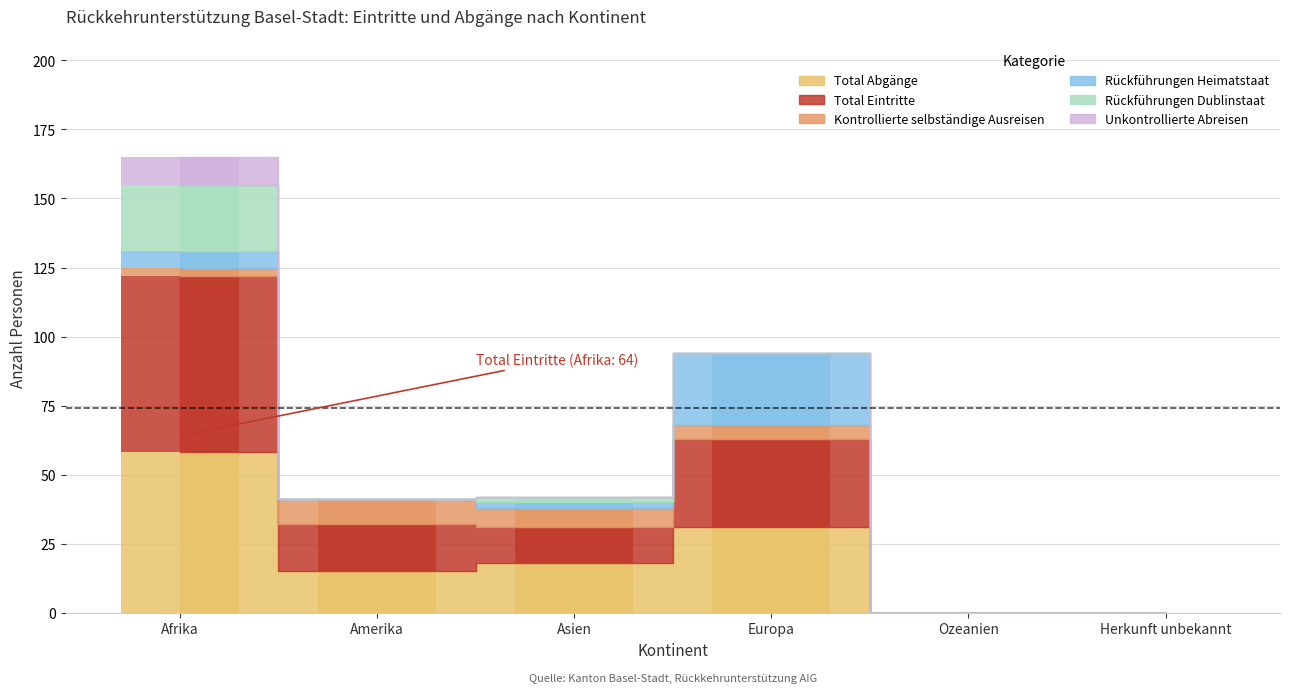

Reading right to left, extract all data points from this chart.

Total Abgänge: Herkunft unbekannt=0	Ozeanien=0	Europa=31	Asien=18	Amerika=15	Afrika=58
Total Eintritte: Herkunft unbekannt=0	Ozeanien=0	Europa=32	Asien=13	Amerika=17	Afrika=64
Kontrollierte selbständige Ausreisen: Herkunft unbekannt=0	Ozeanien=0	Europa=5	Asien=7	Amerika=9	Afrika=3
Rückführungen Heimatstaat: Herkunft unbekannt=0	Ozeanien=0	Europa=26	Asien=2	Amerika=0	Afrika=6
Rückführungen Dublinstaat: Herkunft unbekannt=0	Ozeanien=0	Europa=0	Asien=2	Amerika=0	Afrika=24
Unkontrollierte Abreisen: Herkunft unbekannt=0	Ozeanien=0	Europa=0	Asien=0	Amerika=0	Afrika=10